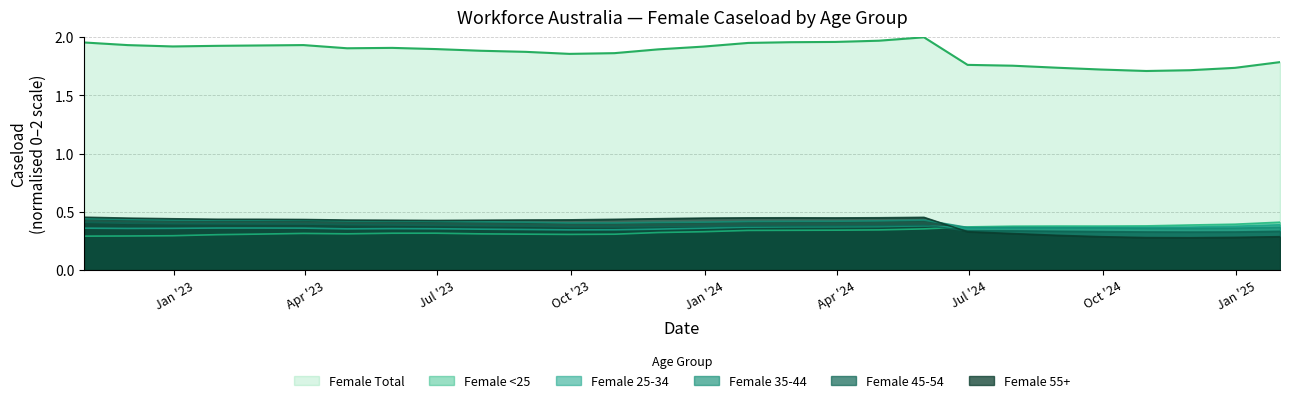

Reading left to right, extract all data points from this chart.

Female: 2022-10-31=2.0	2022-11-30=1.9	2022-12-31=1.9	2023-01-31=1.9	2023-02-28=1.9	2023-03-31=1.9	2023-04-30=1.9	2023-05-31=1.9	2023-06-30=1.9	2023-07-31=1.9	2023-08-31=1.9	2023-09-30=1.9	2023-10-31=1.9	2023-11-30=1.9	2023-12-31=1.9	2024-01-31=2.0	2024-02-29=2.0	2024-03-31=2.0	2024-04-30=2.0	2024-05-31=2.0	2024-06-30=1.8	2024-07-31=1.8	2024-08-31=1.7	2024-09-30=1.7	2024-10-31=1.7	2024-11-30=1.7	2024-12-31=1.7	2025-01-31=1.8
Female_U25: 2022-10-31=0.3	2022-11-30=0.3	2022-12-31=0.3	2023-01-31=0.3	2023-02-28=0.3	2023-03-31=0.3	2023-04-30=0.3	2023-05-31=0.3	2023-06-30=0.3	2023-07-31=0.3	2023-08-31=0.3	2023-09-30=0.3	2023-10-31=0.3	2023-11-30=0.3	2023-12-31=0.3	2024-01-31=0.3	2024-02-29=0.3	2024-03-31=0.3	2024-04-30=0.3	2024-05-31=0.4	2024-06-30=0.4	2024-07-31=0.4	2024-08-31=0.4	2024-09-30=0.4	2024-10-31=0.4	2024-11-30=0.4	2024-12-31=0.4	2025-01-31=0.4
Female_25_34: 2022-10-31=0.4	2022-11-30=0.4	2022-12-31=0.4	2023-01-31=0.4	2023-02-28=0.4	2023-03-31=0.4	2023-04-30=0.4	2023-05-31=0.4	2023-06-30=0.4	2023-07-31=0.4	2023-08-31=0.3	2023-09-30=0.3	2023-10-31=0.3	2023-11-30=0.4	2023-12-31=0.4	2024-01-31=0.4	2024-02-29=0.4	2024-03-31=0.4	2024-04-30=0.4	2024-05-31=0.4	2024-06-30=0.4	2024-07-31=0.4	2024-08-31=0.4	2024-09-30=0.4	2024-10-31=0.4	2024-11-30=0.4	2024-12-31=0.4	2025-01-31=0.4
Female_35_44: 2022-10-31=0.4	2022-11-30=0.4	2022-12-31=0.4	2023-01-31=0.4	2023-02-28=0.4	2023-03-31=0.4	2023-04-30=0.4	2023-05-31=0.4	2023-06-30=0.4	2023-07-31=0.4	2023-08-31=0.4	2023-09-30=0.4	2023-10-31=0.4	2023-11-30=0.4	2023-12-31=0.4	2024-01-31=0.4	2024-02-29=0.4	2024-03-31=0.4	2024-04-30=0.4	2024-05-31=0.4	2024-06-30=0.4	2024-07-31=0.4	2024-08-31=0.4	2024-09-30=0.4	2024-10-31=0.4	2024-11-30=0.4	2024-12-31=0.4	2025-01-31=0.4
Female_45_54: 2022-10-31=0.4	2022-11-30=0.4	2022-12-31=0.4	2023-01-31=0.4	2023-02-28=0.4	2023-03-31=0.4	2023-04-30=0.4	2023-05-31=0.4	2023-06-30=0.4	2023-07-31=0.4	2023-08-31=0.4	2023-09-30=0.4	2023-10-31=0.4	2023-11-30=0.4	2023-12-31=0.4	2024-01-31=0.4	2024-02-29=0.4	2024-03-31=0.4	2024-04-30=0.4	2024-05-31=0.4	2024-06-30=0.3	2024-07-31=0.3	2024-08-31=0.3	2024-09-30=0.3	2024-10-31=0.3	2024-11-30=0.3	2024-12-31=0.3	2025-01-31=0.3
Female_55plus: 2022-10-31=0.5	2022-11-30=0.4	2022-12-31=0.4	2023-01-31=0.4	2023-02-28=0.4	2023-03-31=0.4	2023-04-30=0.4	2023-05-31=0.4	2023-06-30=0.4	2023-07-31=0.4	2023-08-31=0.4	2023-09-30=0.4	2023-10-31=0.4	2023-11-30=0.4	2023-12-31=0.4	2024-01-31=0.4	2024-02-29=0.4	2024-03-31=0.4	2024-04-30=0.4	2024-05-31=0.5	2024-06-30=0.3	2024-07-31=0.3	2024-08-31=0.3	2024-09-30=0.3	2024-10-31=0.3	2024-11-30=0.3	2024-12-31=0.3	2025-01-31=0.3